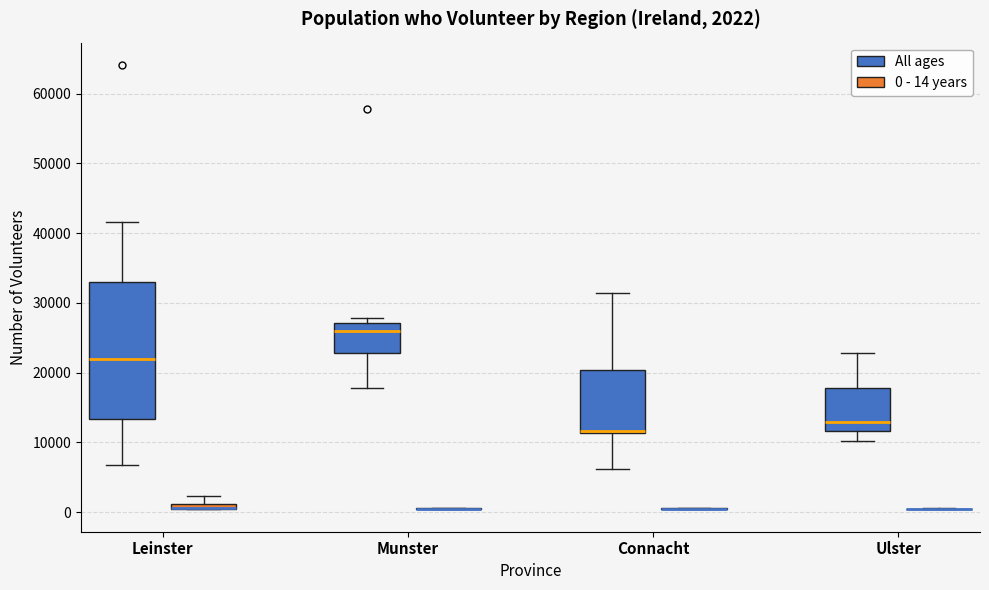

Comparing the boxes themselves (not the whiskers), which one is the tallest?

Leinster (All ages)